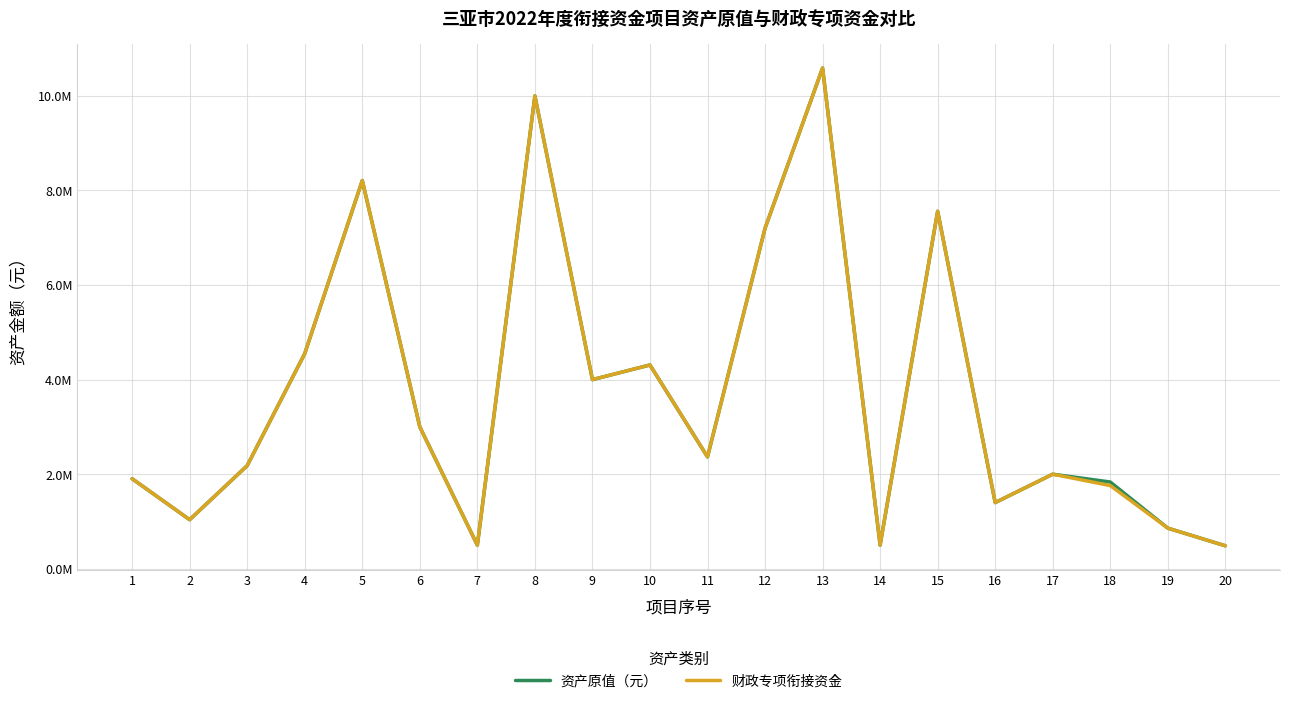

In 资产原值（元）, how many points are higher than both neighbors (excluding endpoints)?

6